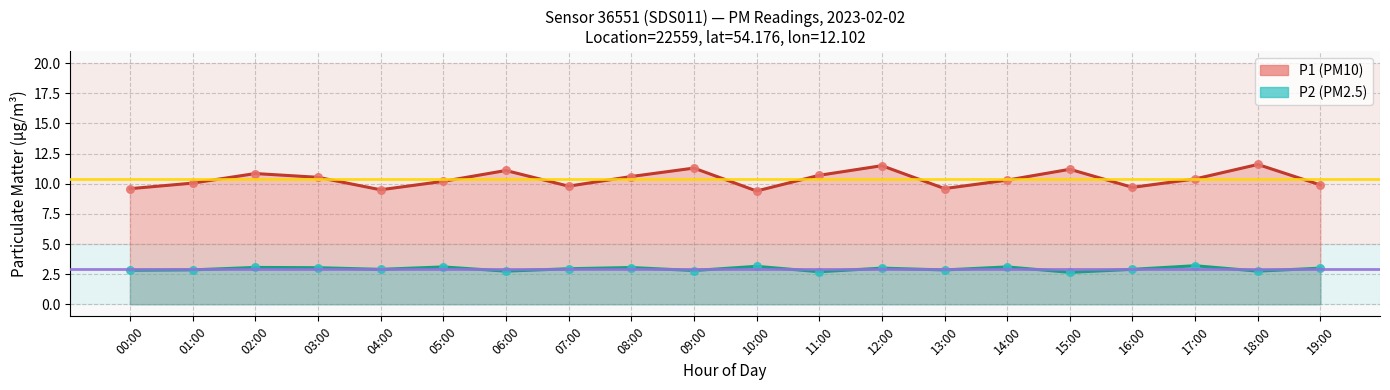

At how many categories does at least one series exceed 11?

5